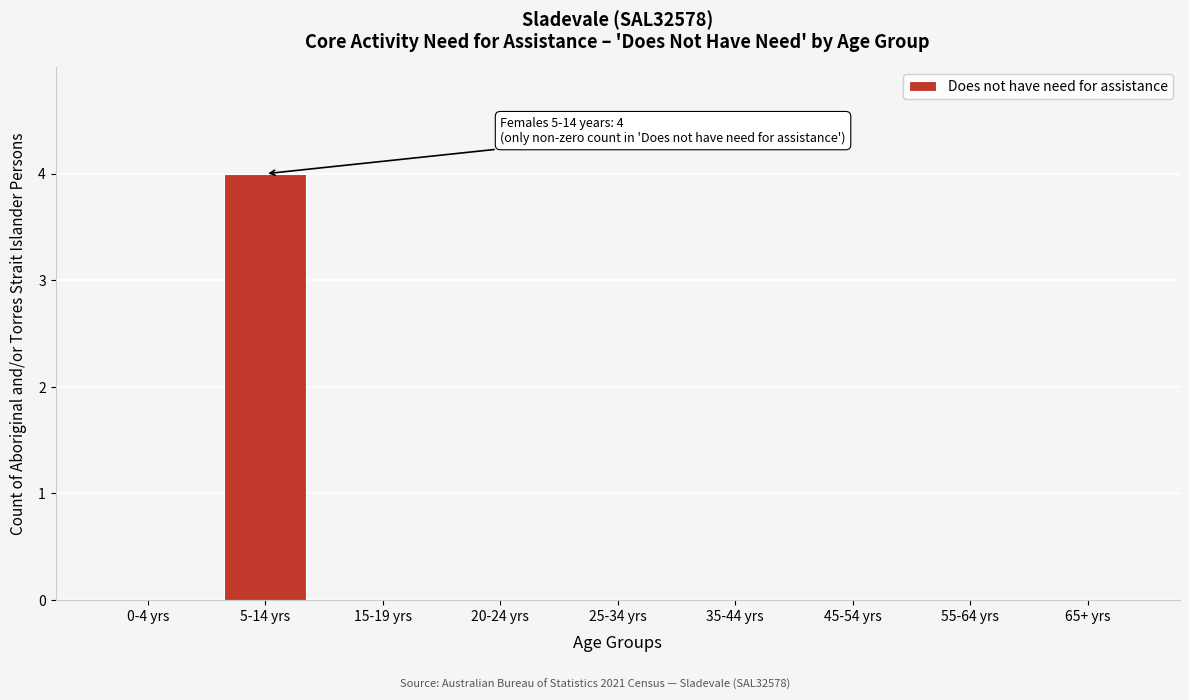

Reading left to right, what are all the values shown in this chart?

0-4 yrs=0	5-14 yrs=4	15-19 yrs=0	20-24 yrs=0	25-34 yrs=0	35-44 yrs=0	45-54 yrs=0	55-64 yrs=0	65+ yrs=0